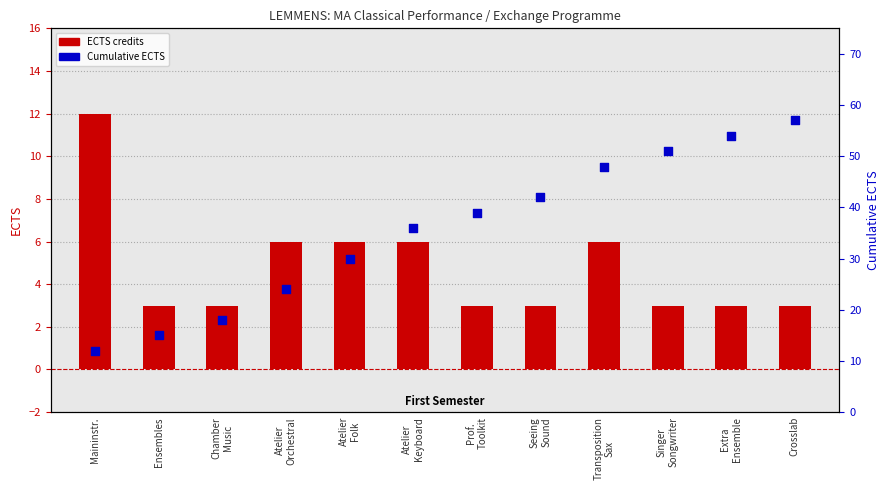

Which series has the largest total across all categories?

Cumulative ECTS